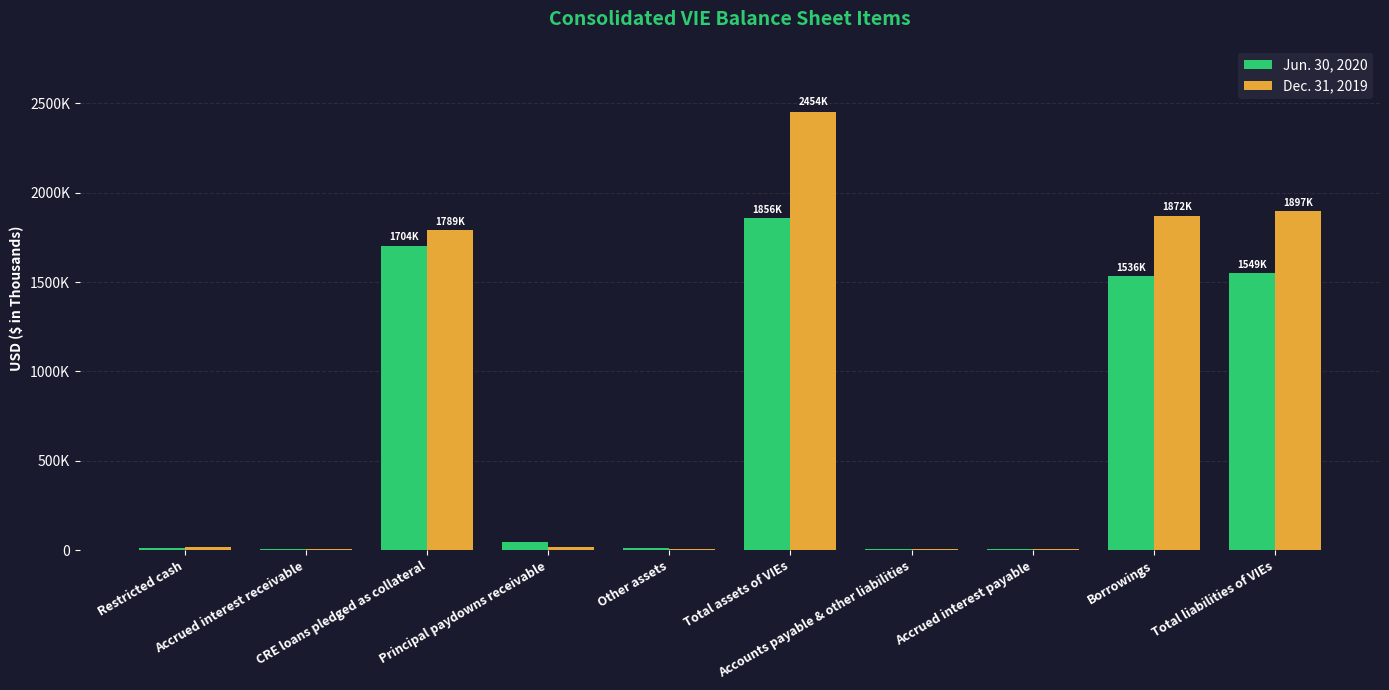

Are the bars grouped side by side (vs. stacked)?

Yes